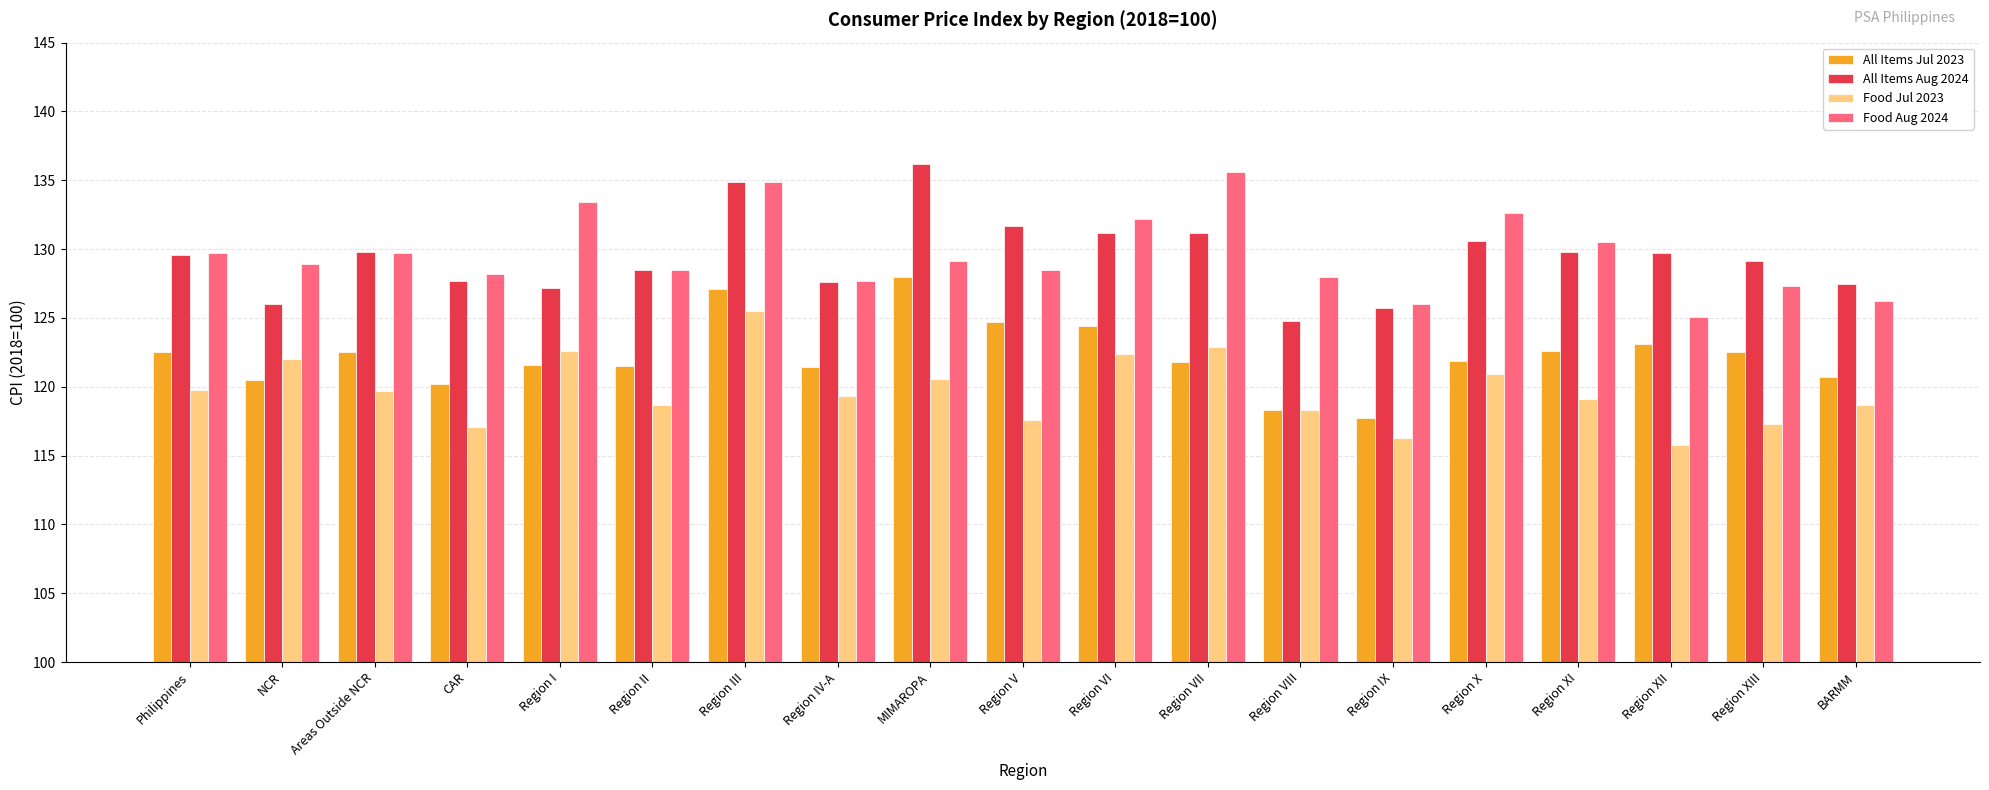

At which category is the sum across all series the highest?

Region III